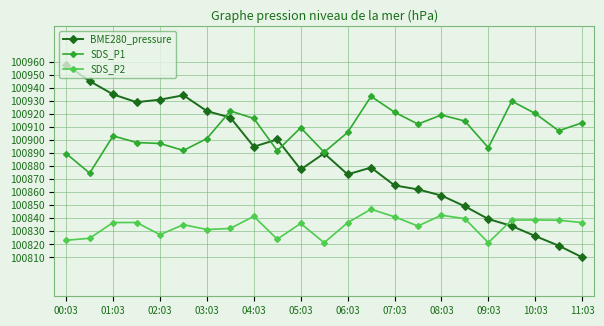

What is the minimum value shown in the chart?

100810.1